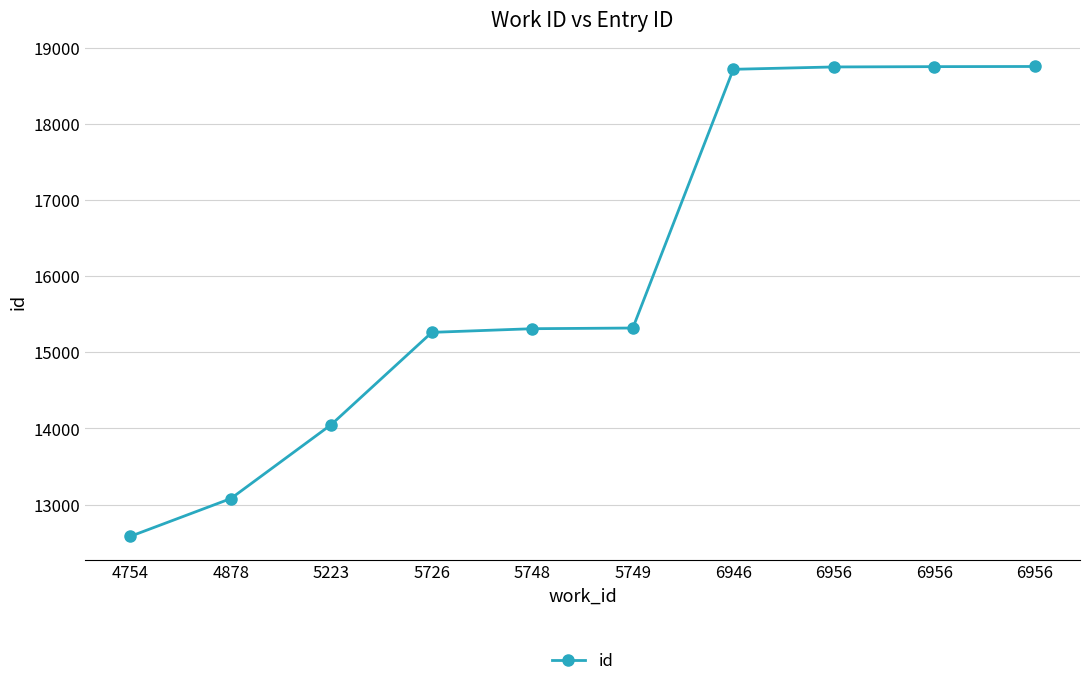

How many lines are shown in the chart?

1